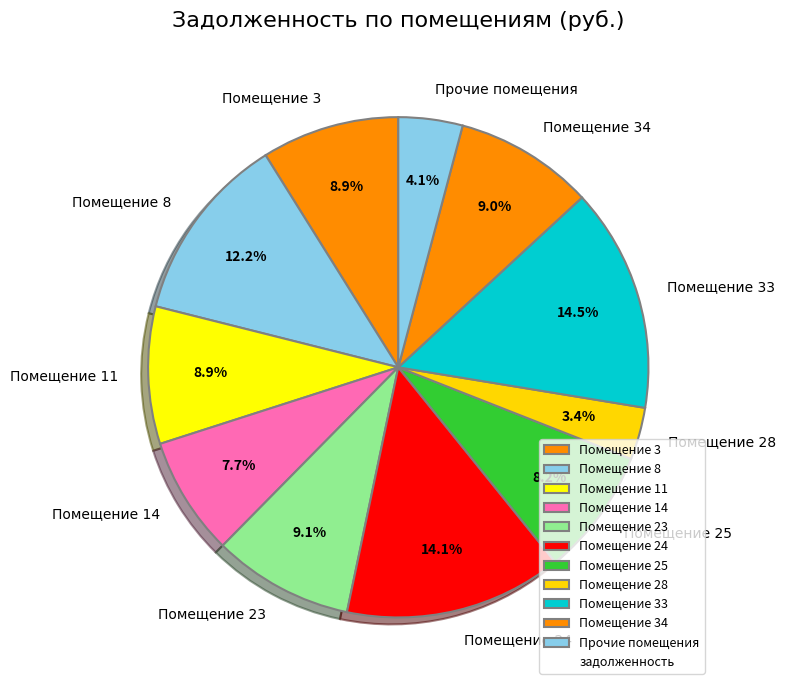

To the nearest percent, what is the difference between the largest and smallest slice percentages?

11%